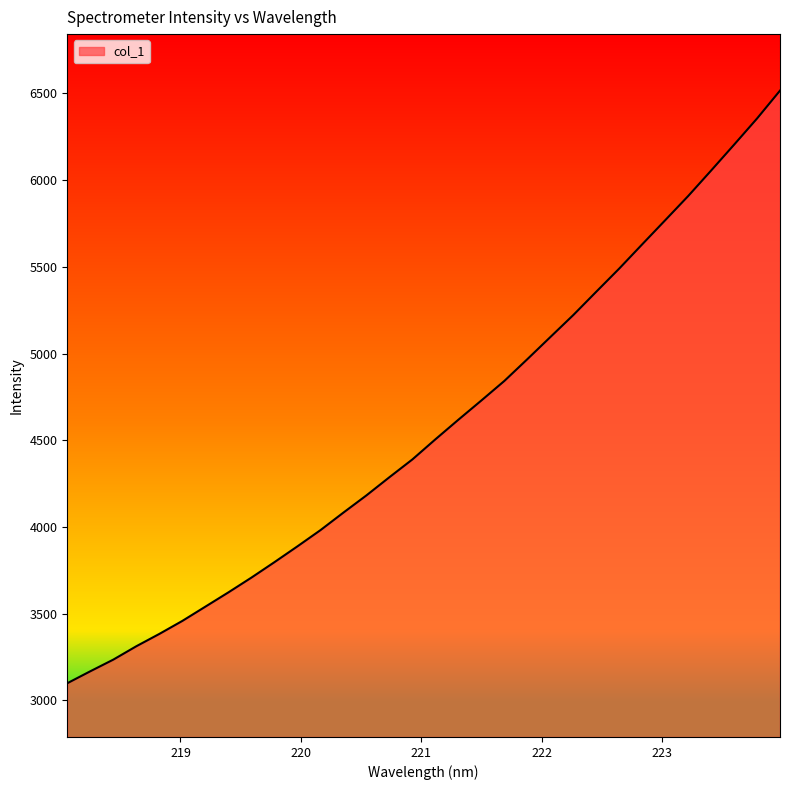

What is the greatest value displayed?

6516.5